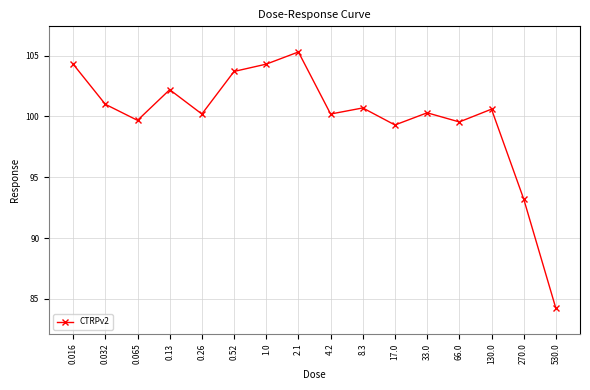

Where is the data nearest to the value 94?

270.0